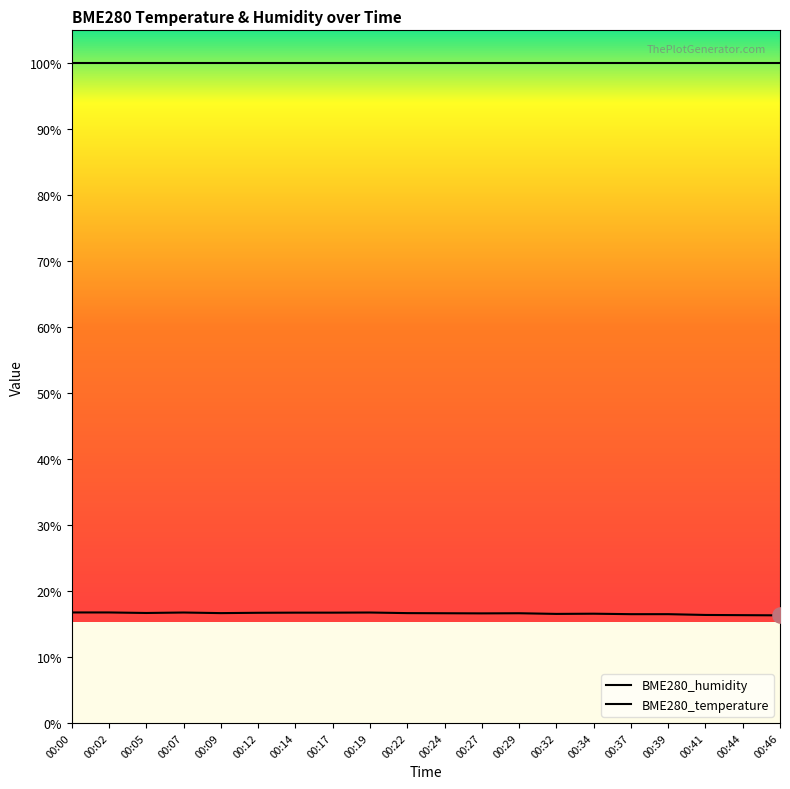

Which series has the largest total across all categories?

BME280_humidity